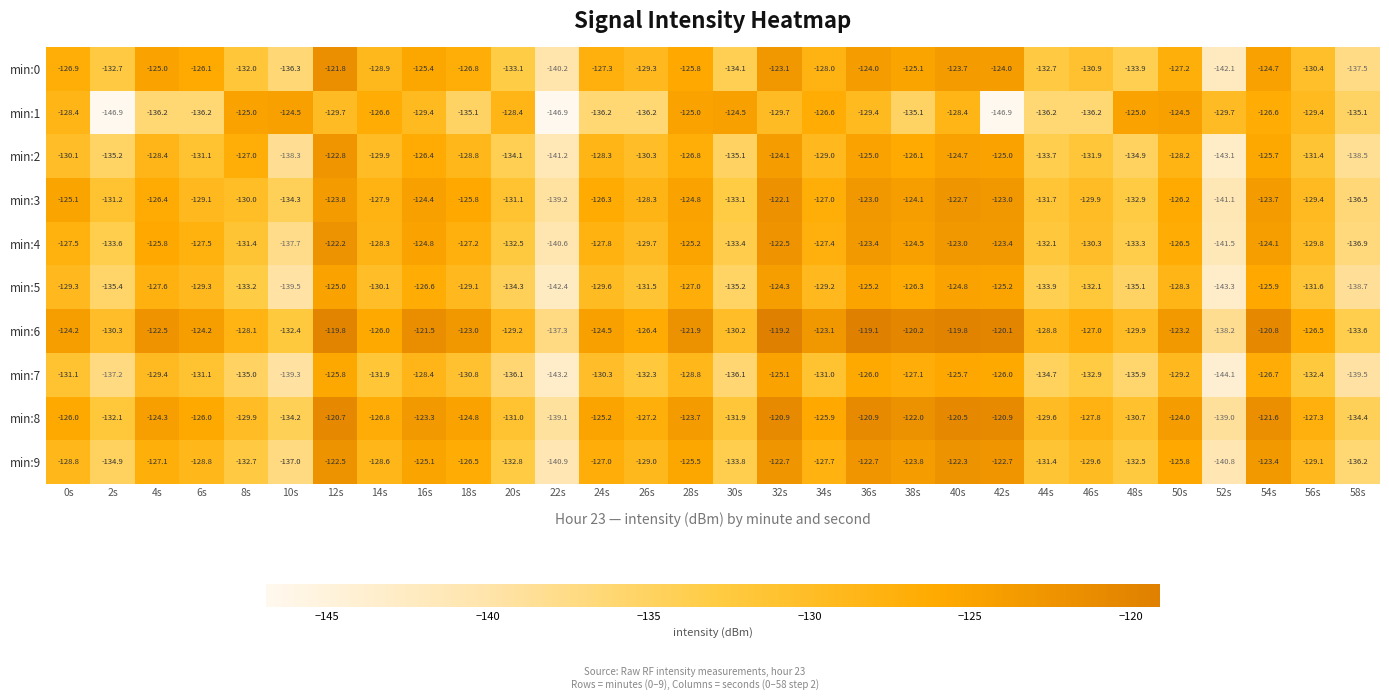

Rank the series by their maximum value, from lowest to highest.

min:7, min:1, min:5, min:2, min:9, min:4, min:3, min:0, min:8, min:6